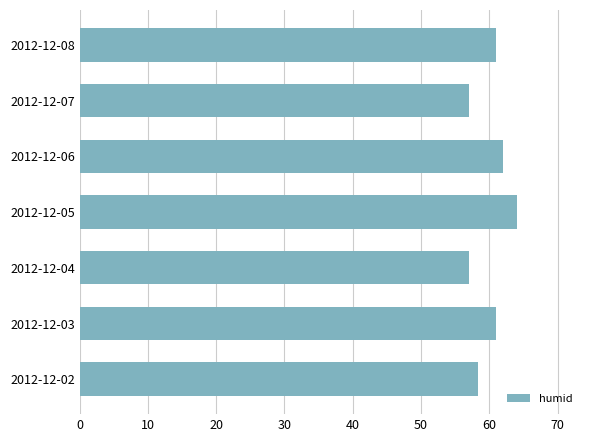

How many values are between 57 and 62?

6